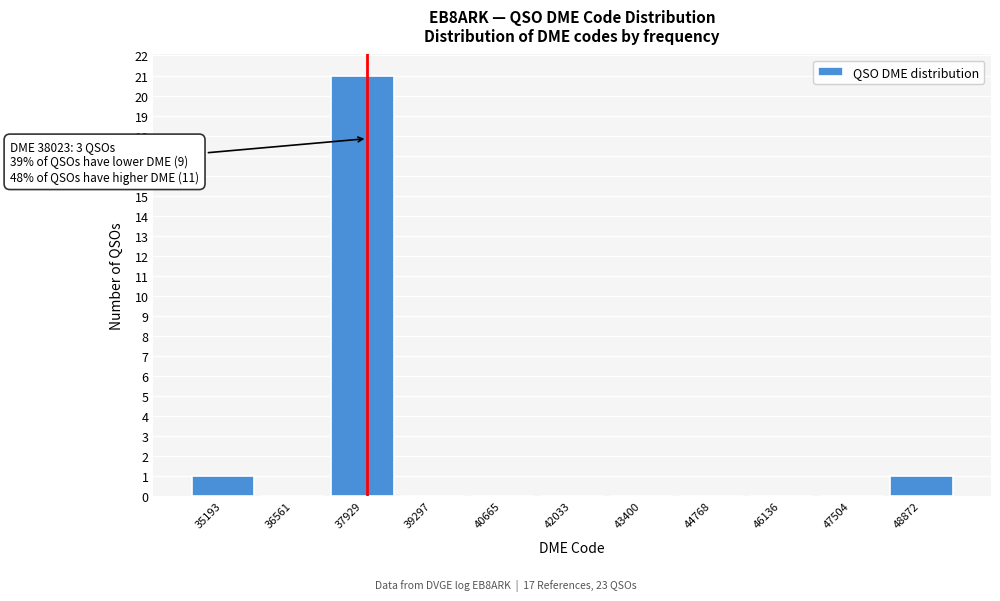

Over which range of the x-axis is the bar tallest?

37200 to 38600